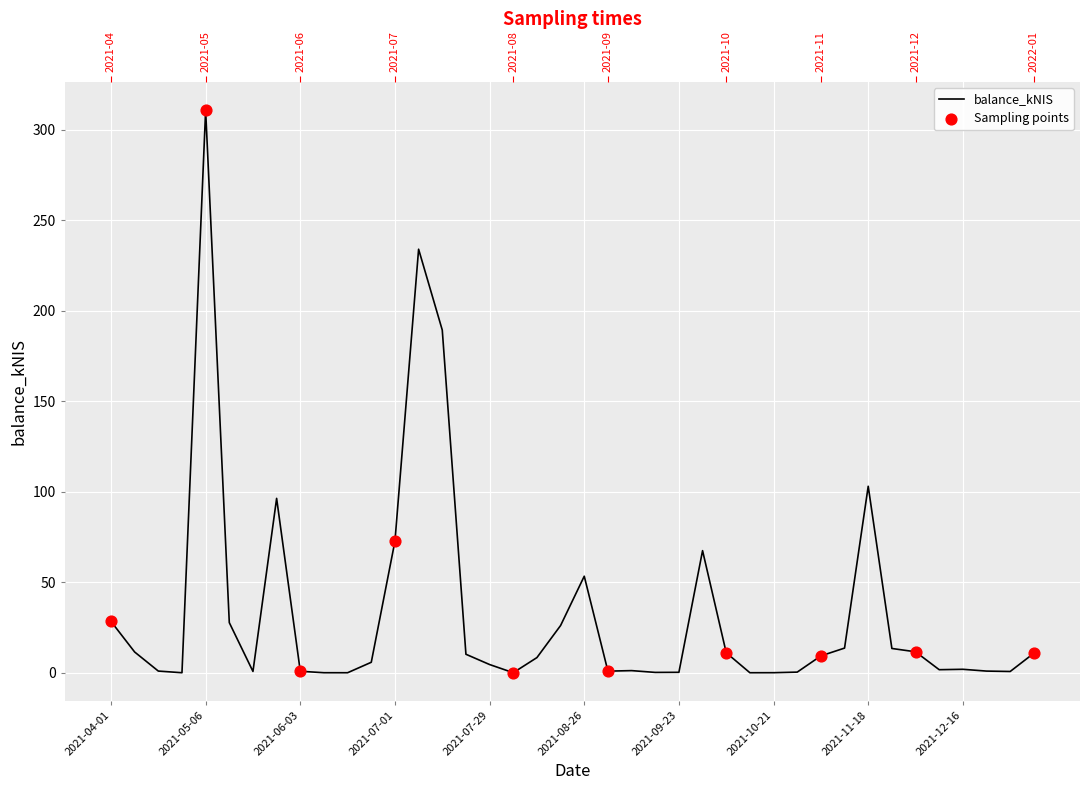

What is the ratio of the value at 2021-04-01 to the value at 2021-07-08?

0.1